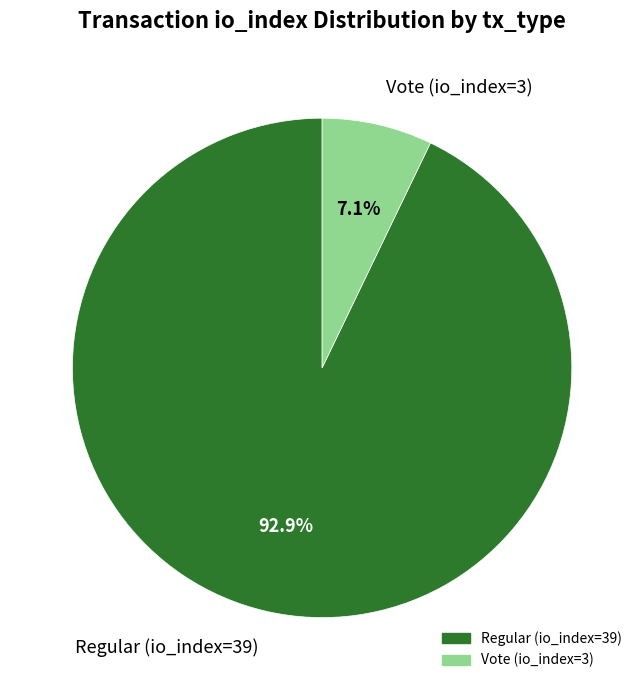

Rank the categories by value from highest to lowest.

Regular (io_index=39), Vote (io_index=3)